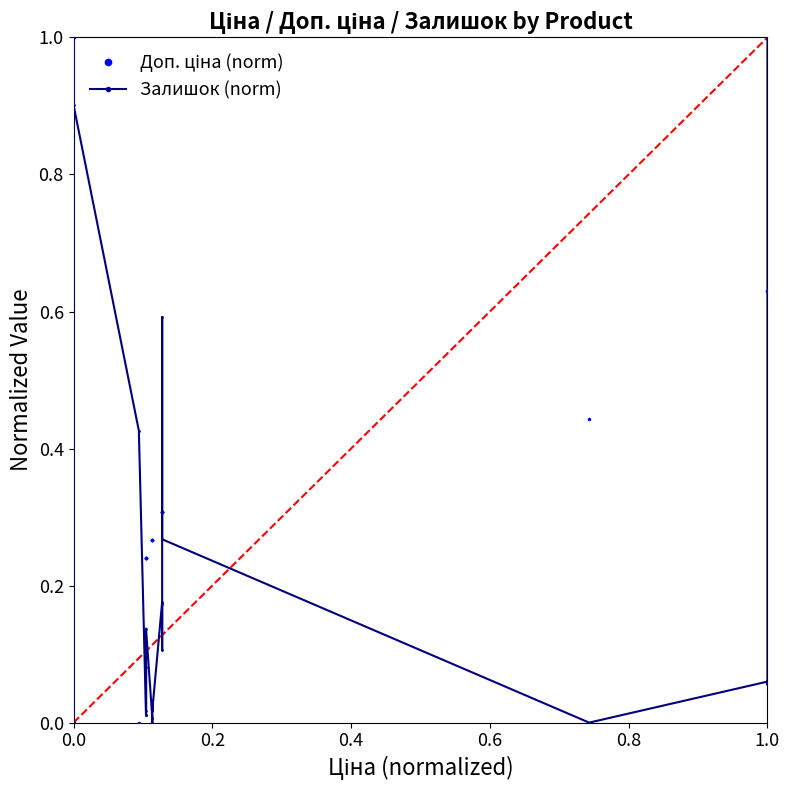

The value of Доп. ціна (norm) at 9 is 0.2. True or false?

False